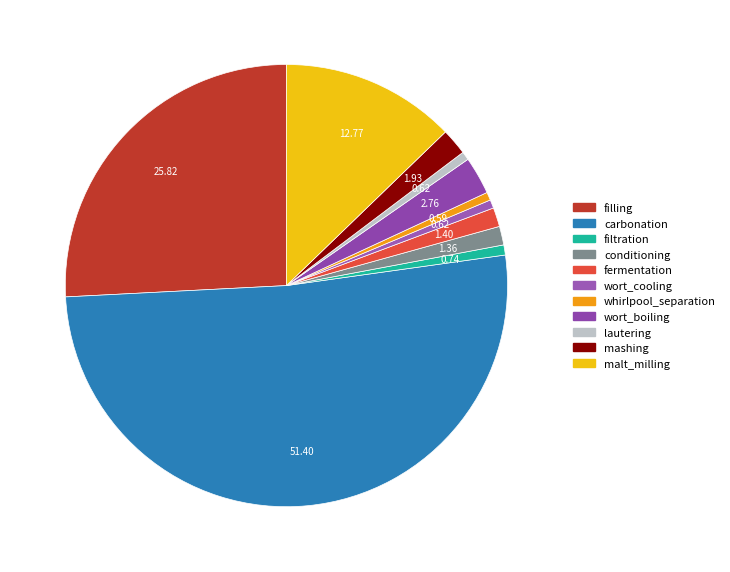

To the nearest percent, what portion does lautering represent?

1%